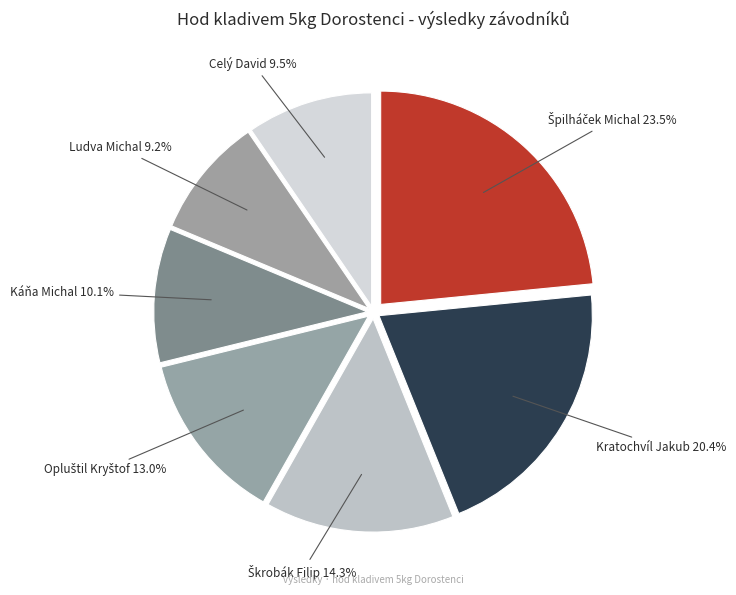

Count the number of slices in the pie.

7